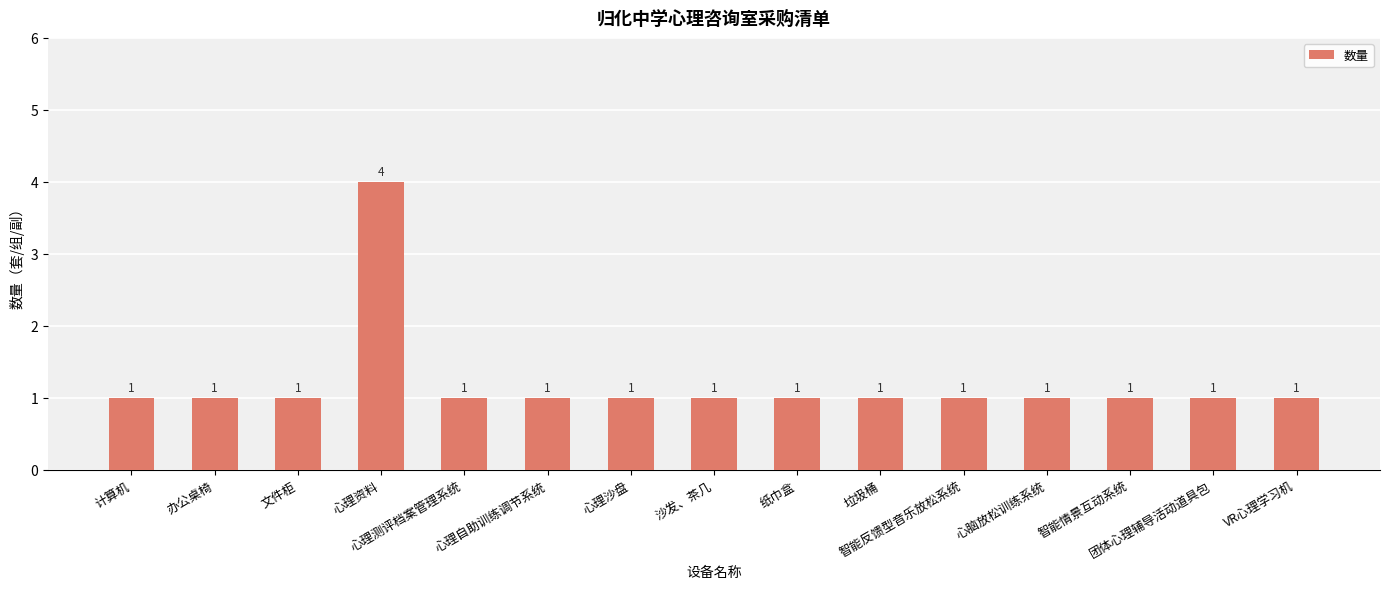

What is the label of the 1st bar from the left?

计算机